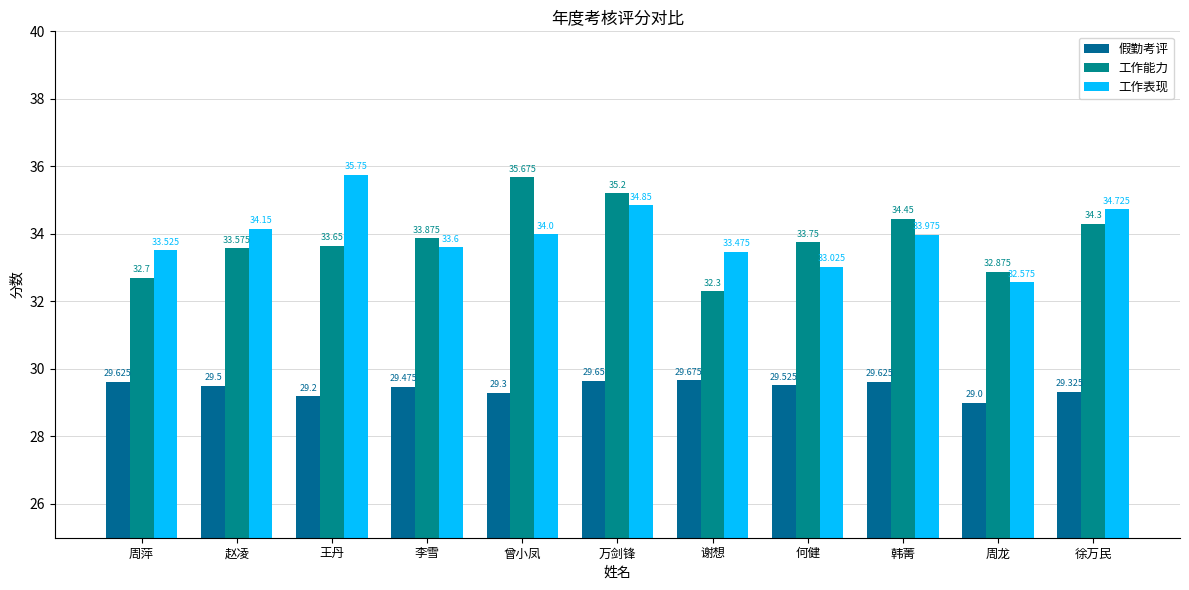

Which series changed the most between 曾小凤 and 徐万民?

工作能力